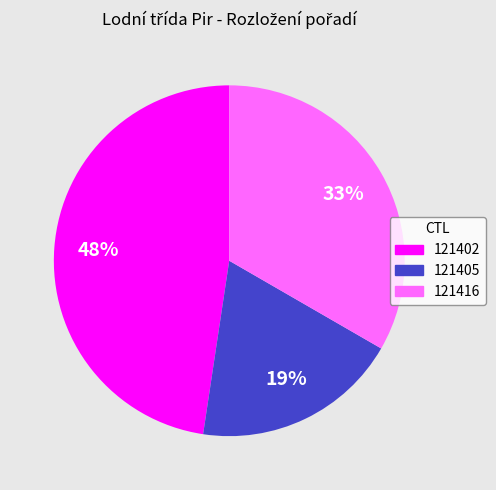

Count the number of slices in the pie.

3